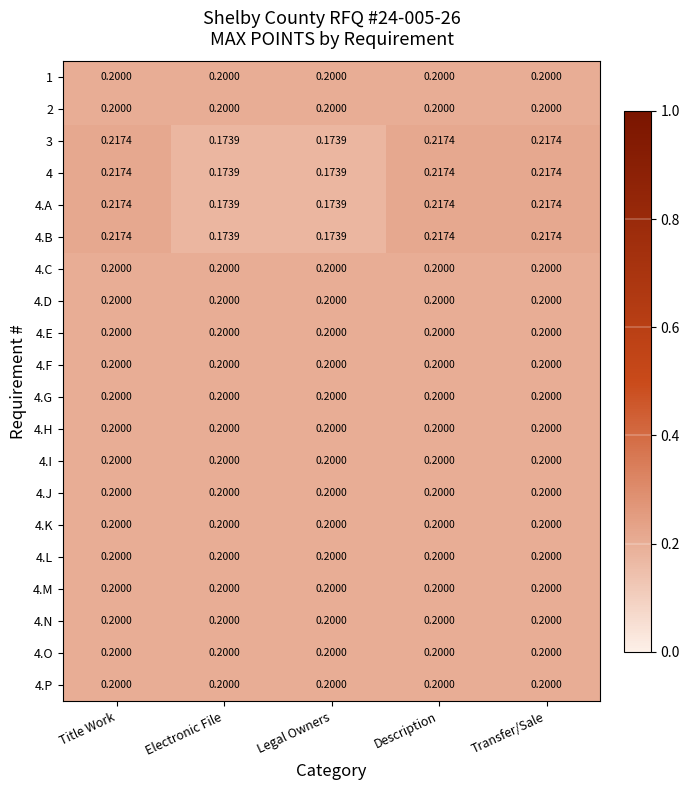

Count the number of categories in the chart.

5